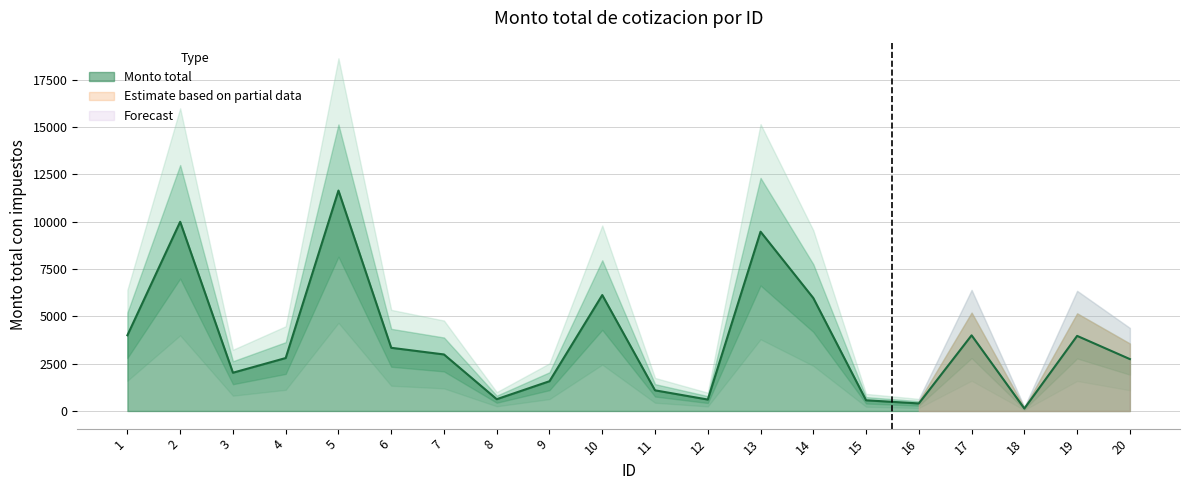

Read the value at 14.

5970.2